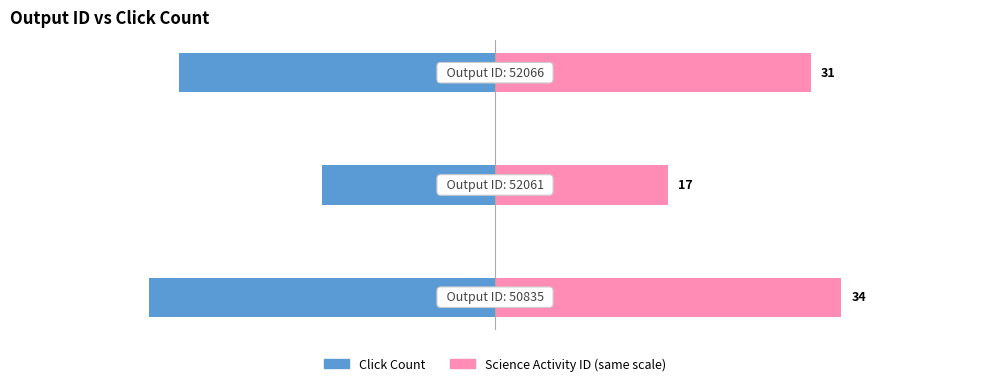

At how many categories does at least one series exceed -17?

3